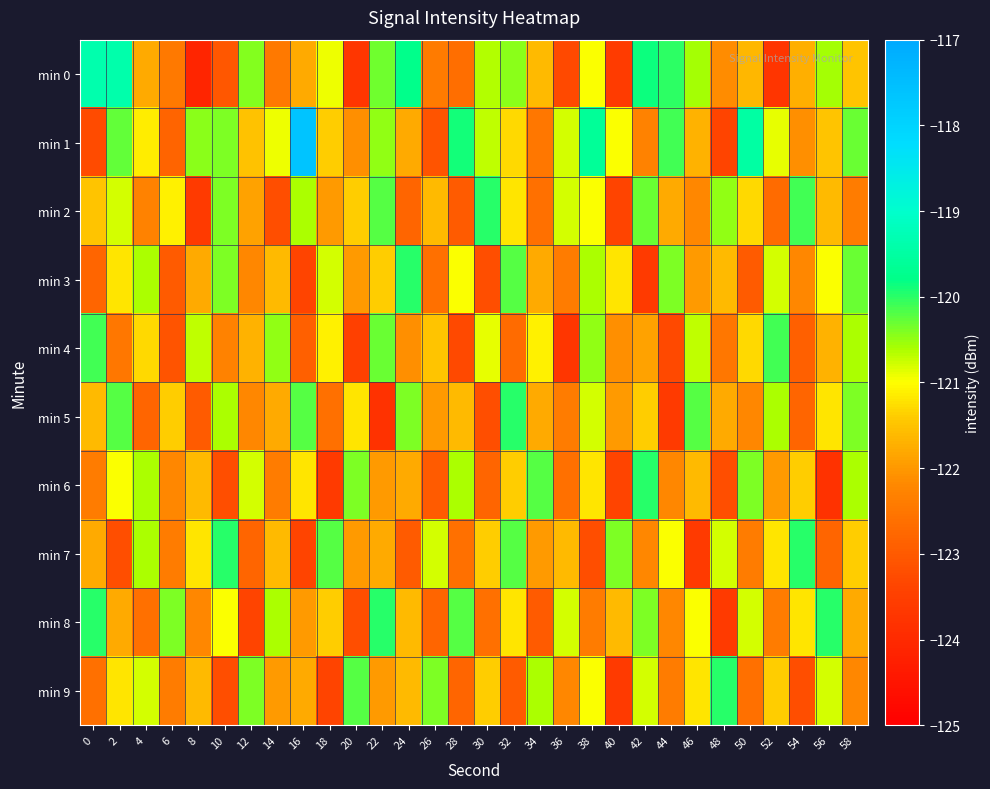

Which label corresponds to the largest value in the chart?

16